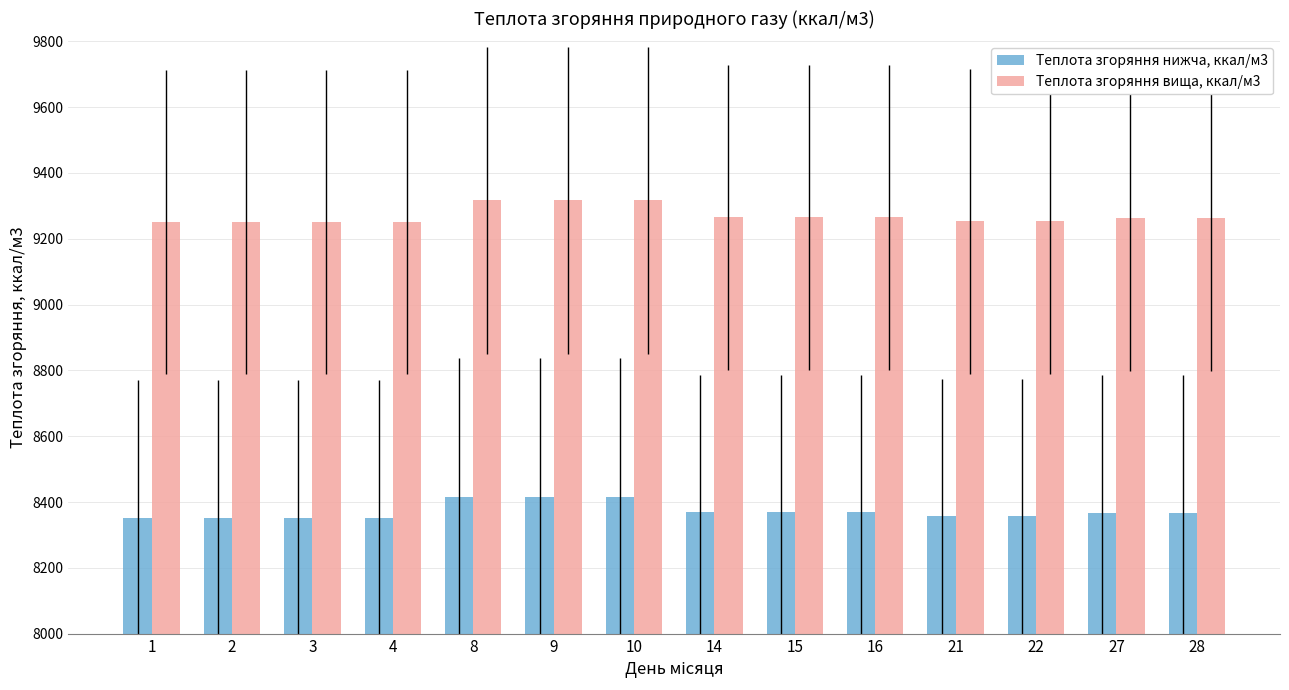

What is the difference between the highest and lowest values at 8?

900.4